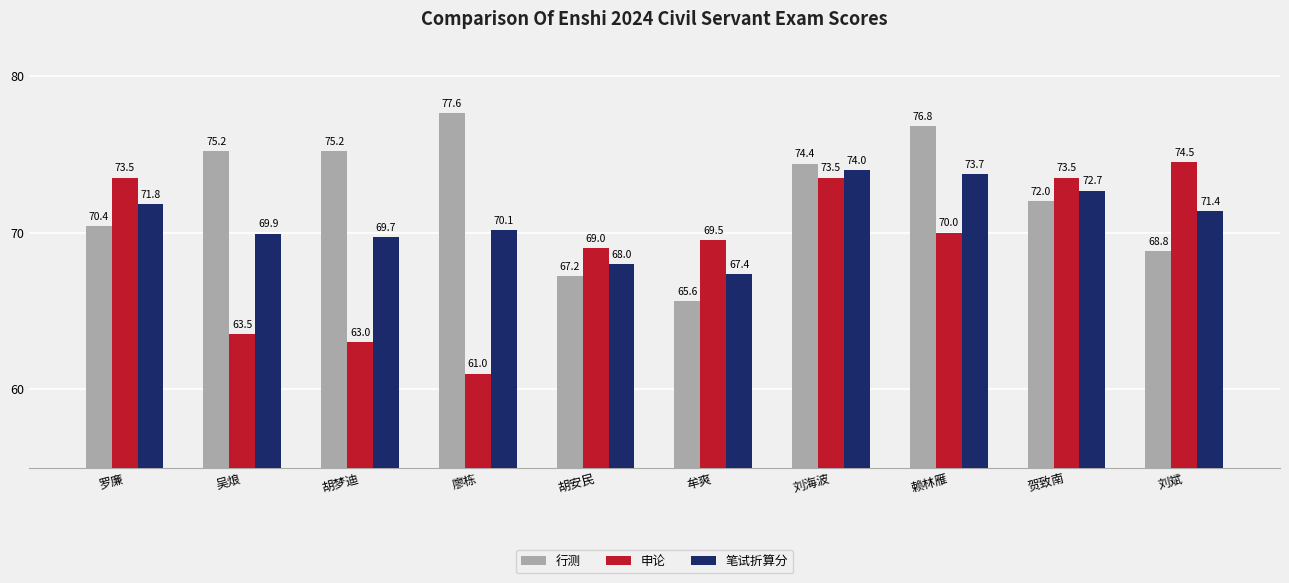

What is the difference between the maximum and minimum values in the 行测 series?

12.0